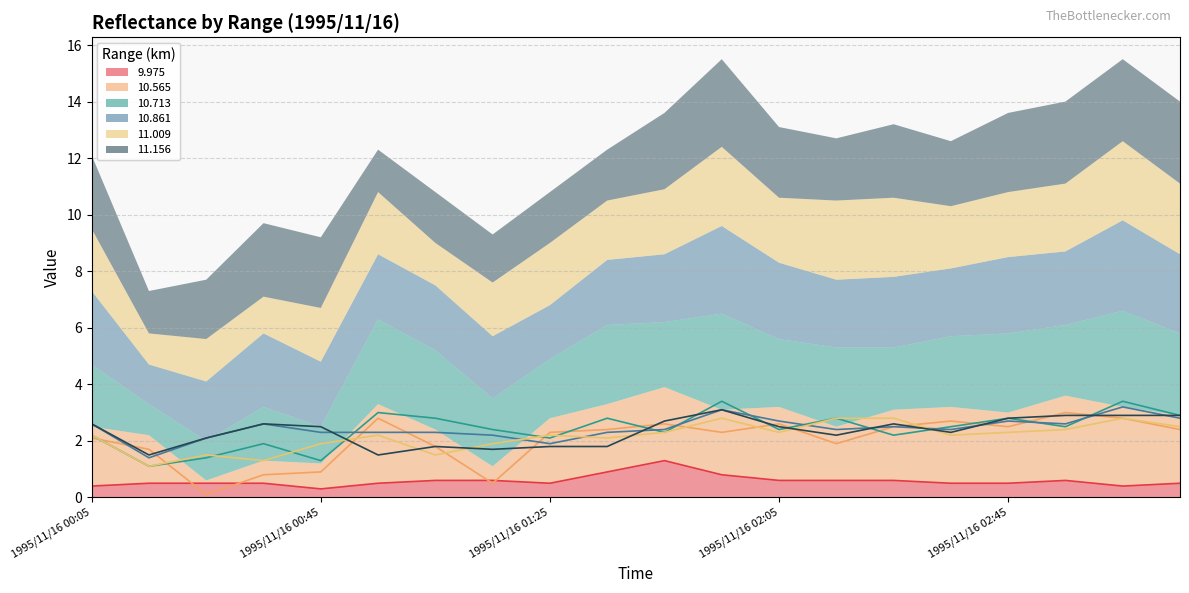

True or false:  9.975 has a value of 0.4 at 1995/11/16 03:05.

True